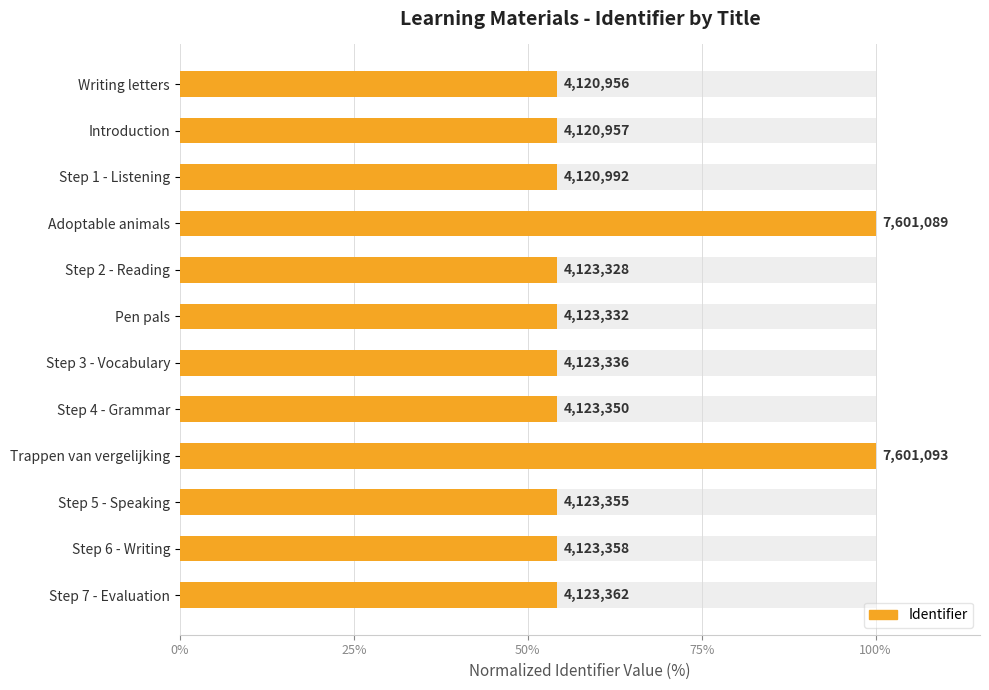

Reading left to right, what are all the values shown in this chart?

54.2	54.2	54.2	100.0	54.2	54.2	54.2	54.2	100.0	54.2	54.2	54.2